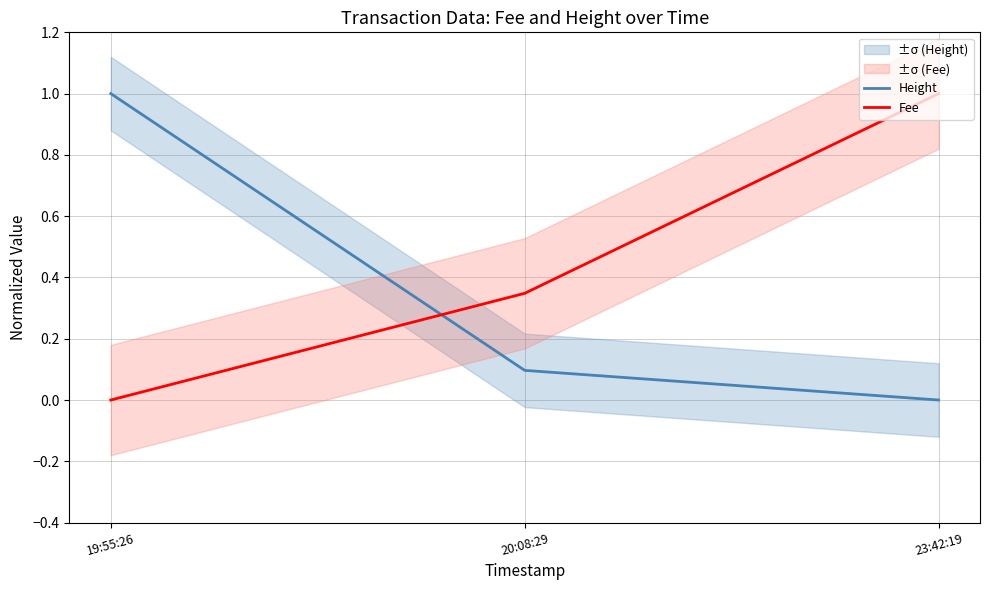

How many values in the Fee series exceed 0?

2